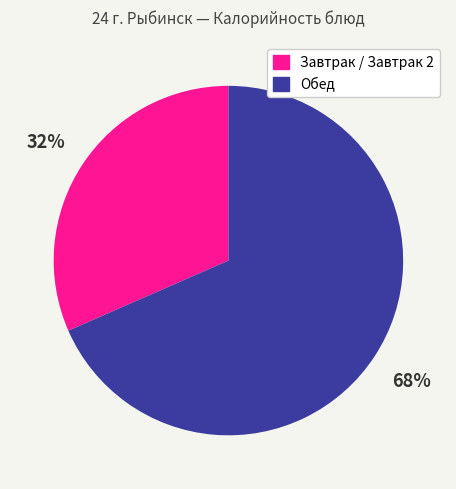

Is there any slice that represents more than half of the pie?

Yes